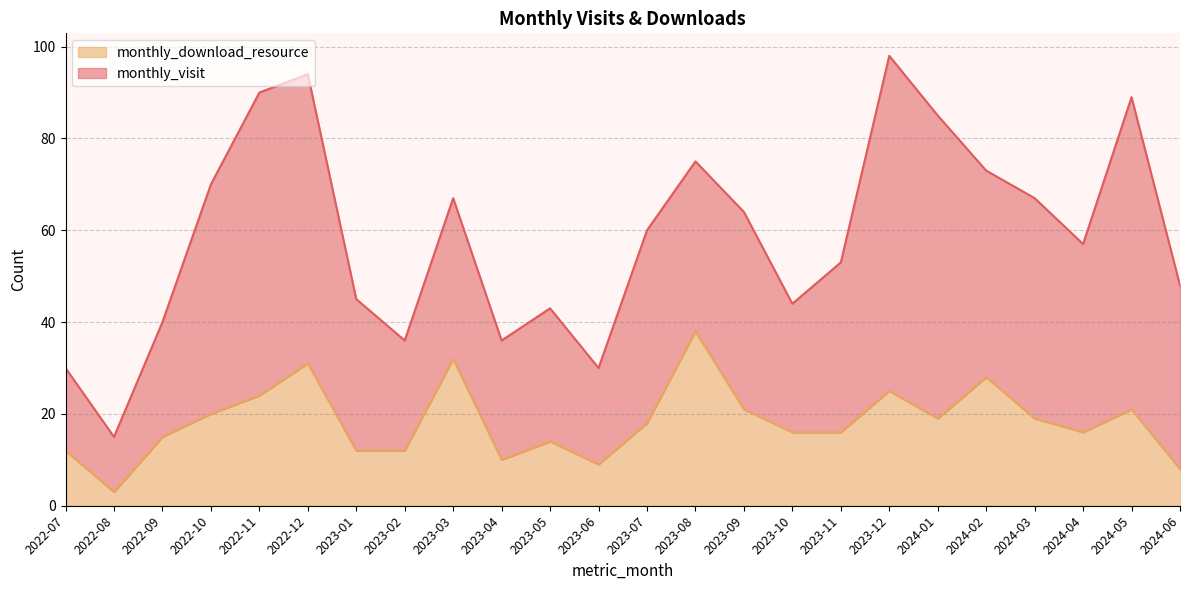

Approximately how many times larger is the value at 2023-07 compared to 2024-05?

0.9